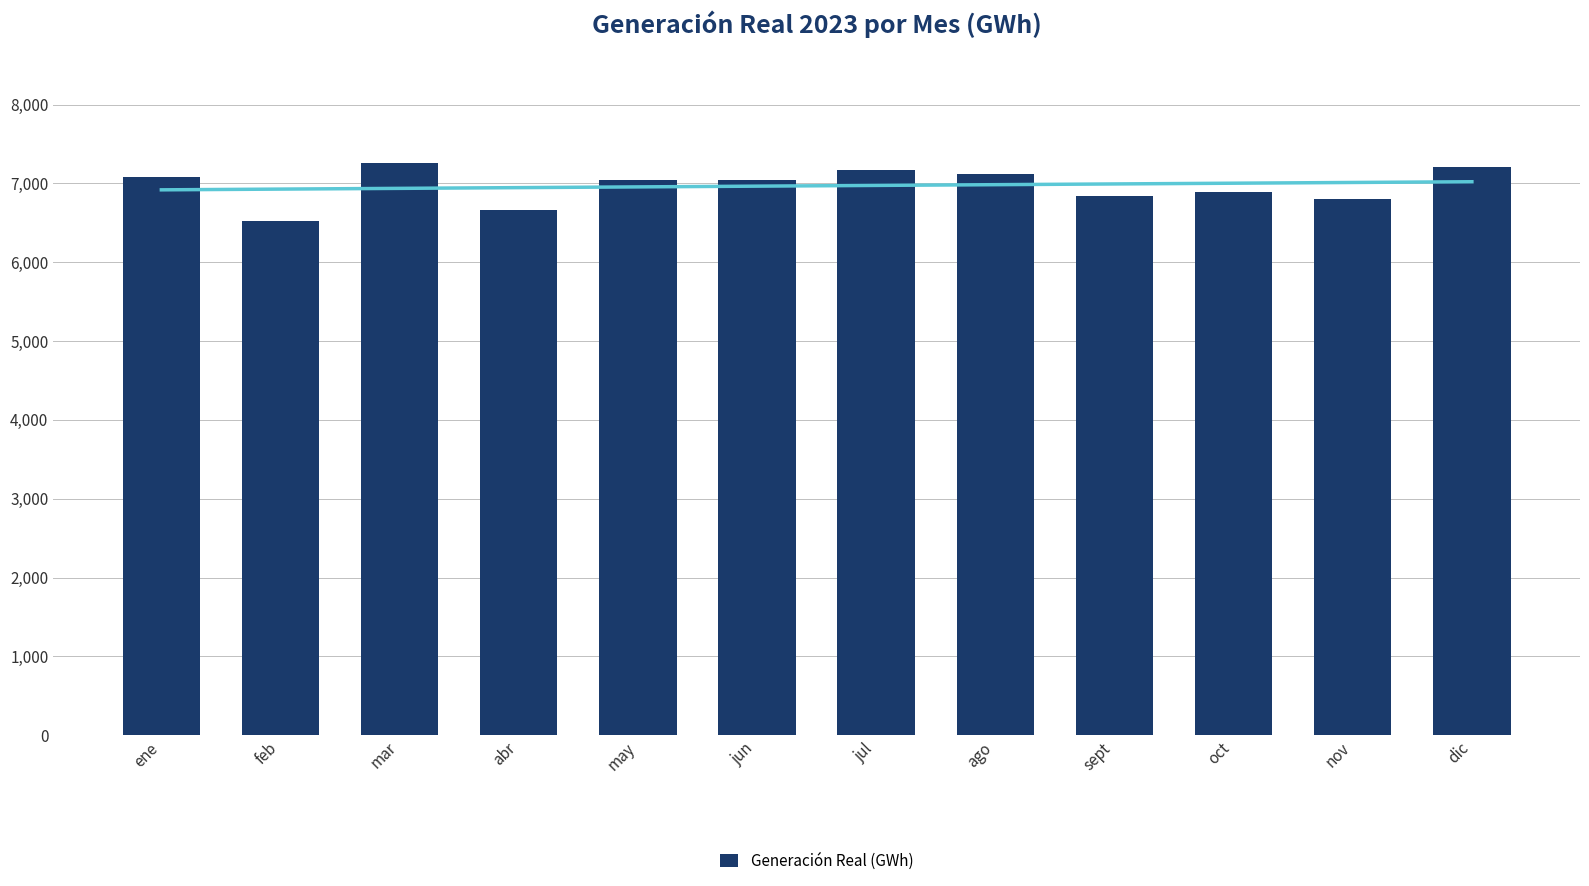

Reading right to left, transcribe all the data shown in this chart.

dic=7209.1	nov=6803.0	oct=6894.6	sept=6835.7	ago=7114.2	jul=7172.4	jun=7048.8	may=7045.3	abr=6660.6	mar=7255.5	feb=6521.8	ene=7076.1